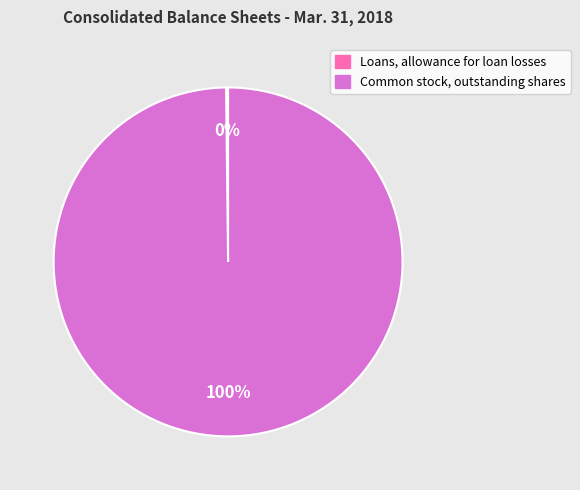

Which category has the biggest portion of the pie?

Common stock, outstanding shares